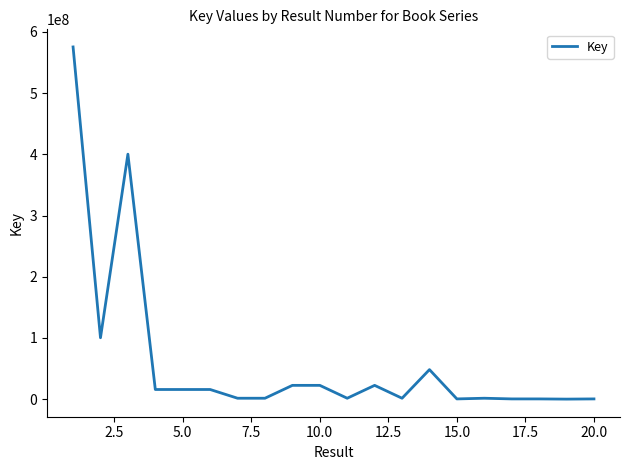

What is the maximum value shown in the chart?

575549979